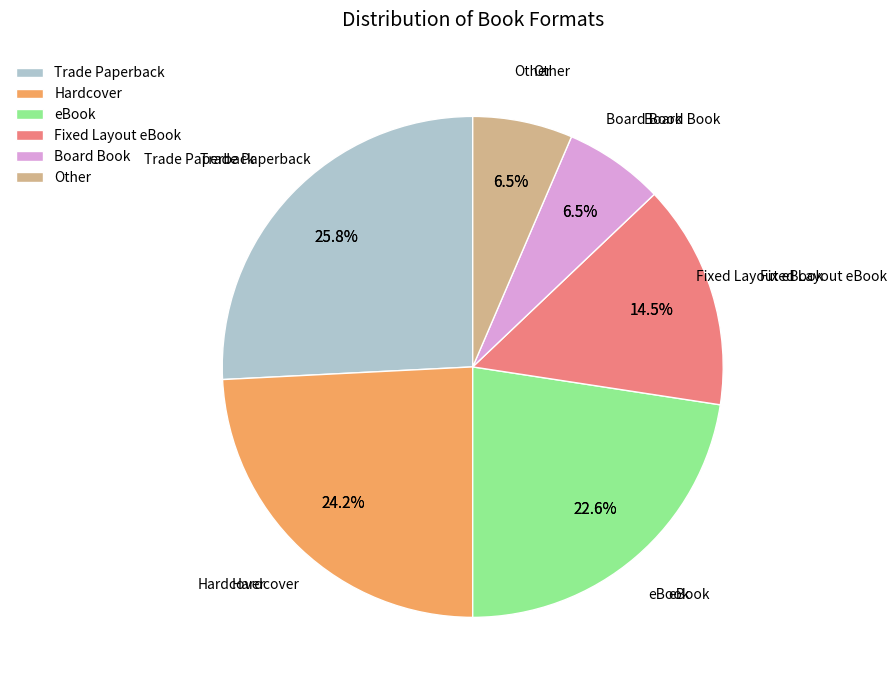

What is the smallest slice in the pie chart?

Board Book